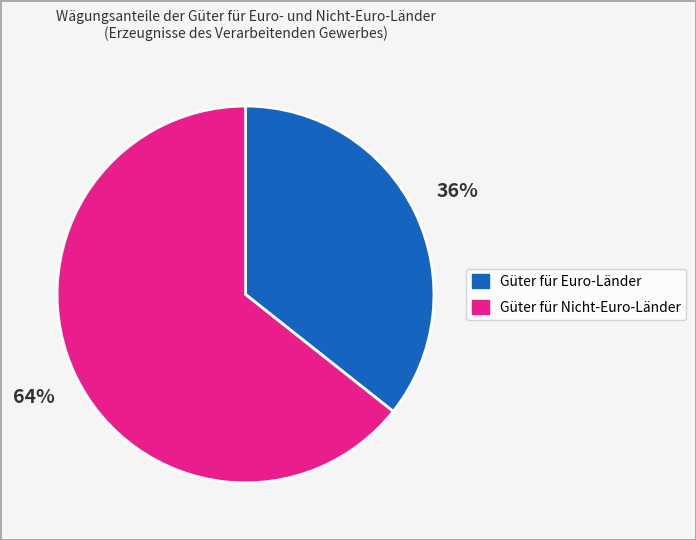

What is the ratio of the value at Güter für Nicht-Euro-Länder to the value at Güter für Euro-Länder?

1.8